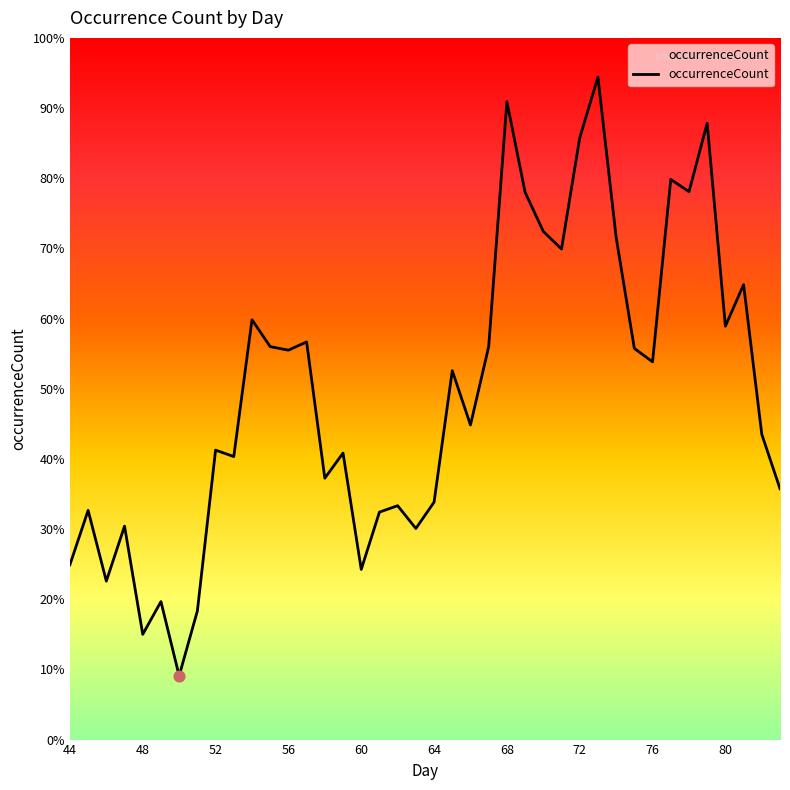

Does the chart have visible grid lines?

No